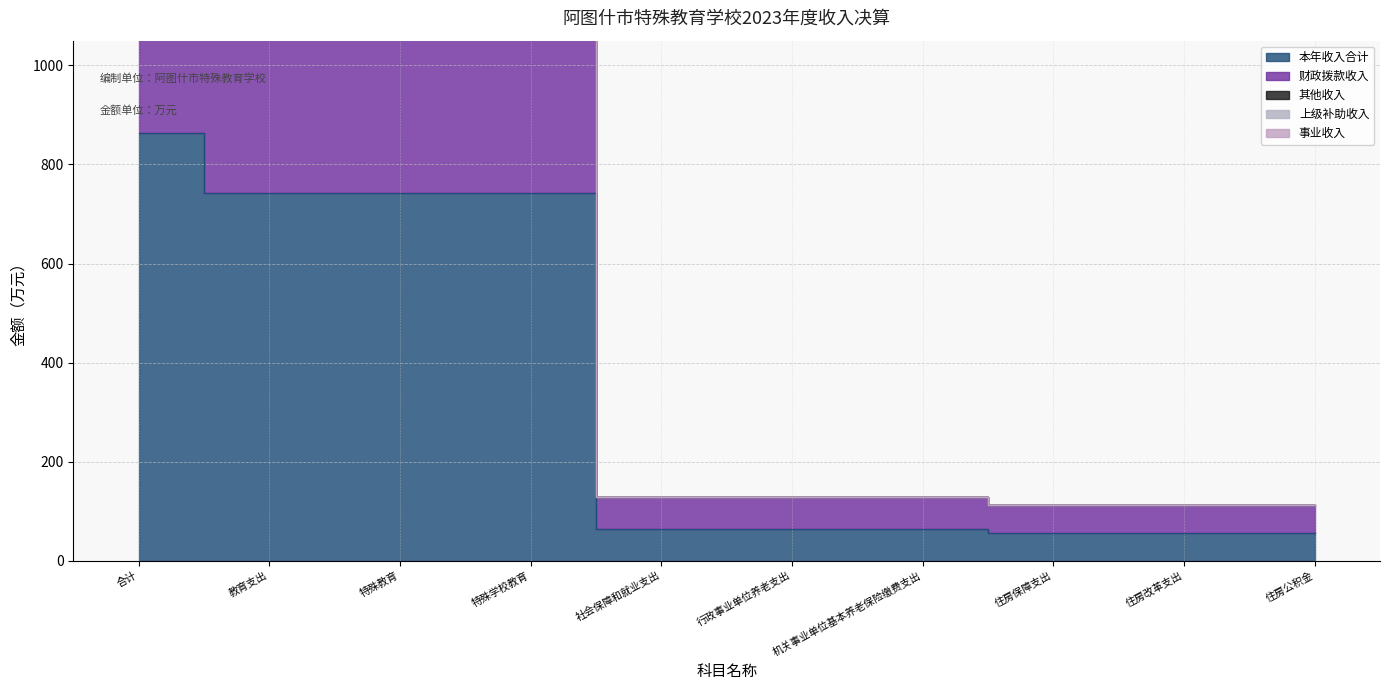

What is the value of the 财政拨款收入 point at the 10th from the left?

112.2